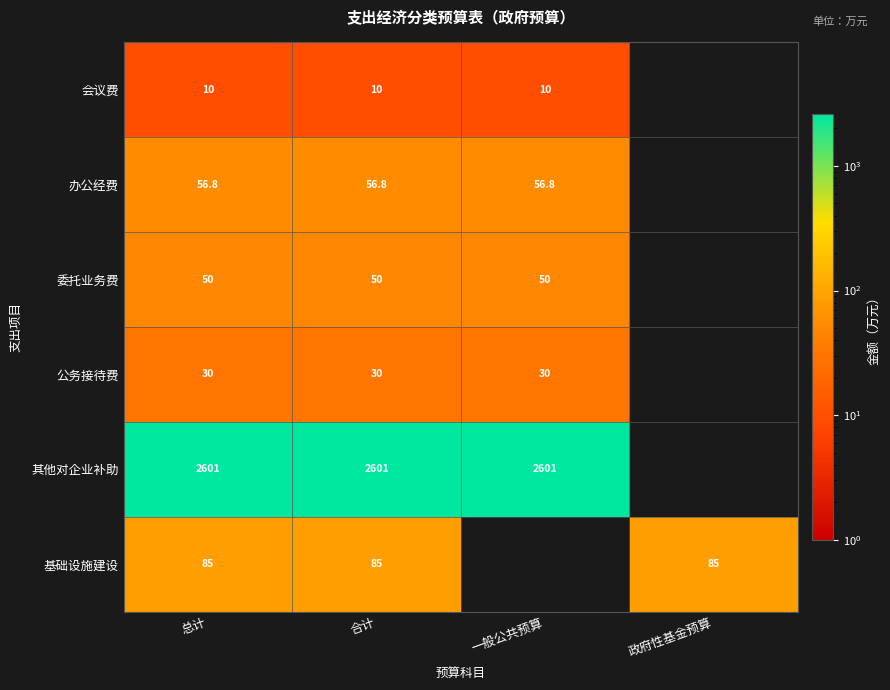

What is the smallest value displayed?

10.0